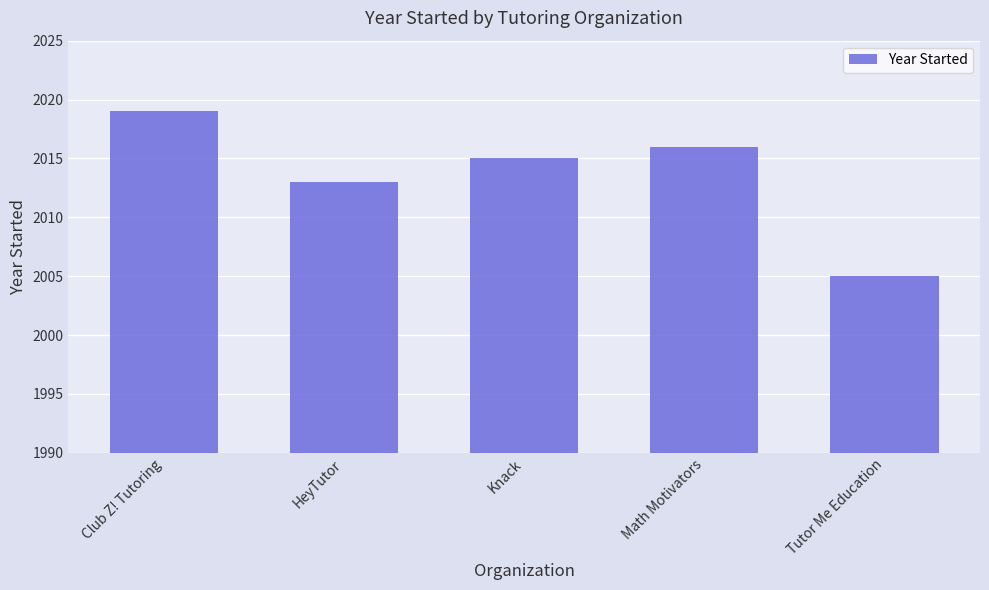

What is the label of the 5th bar from the right?

Club Z! Tutoring